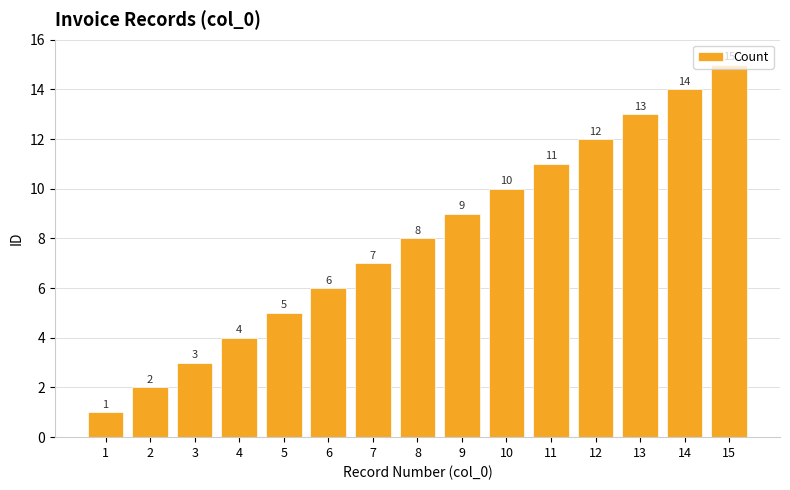

What is the sum of the values at 2 and 9?

11